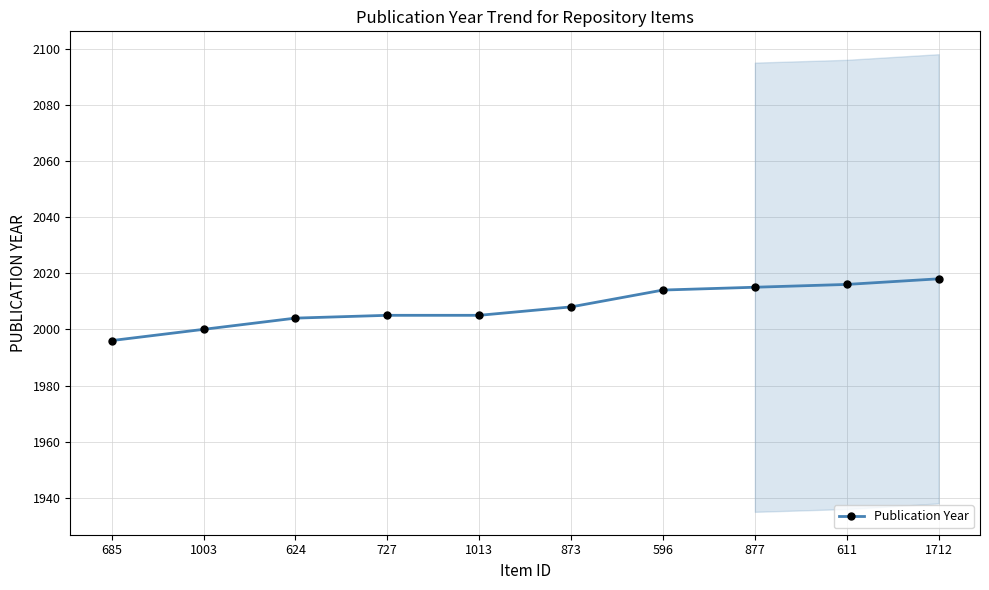

What is the change in value from 685 to 877?

+19